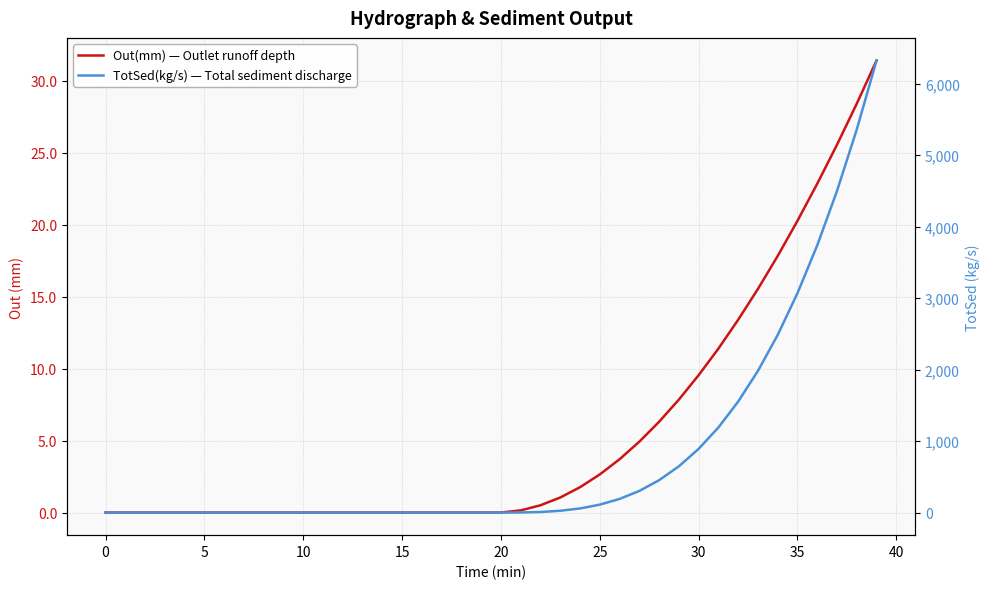

At which category is the sum across all series the highest?

39